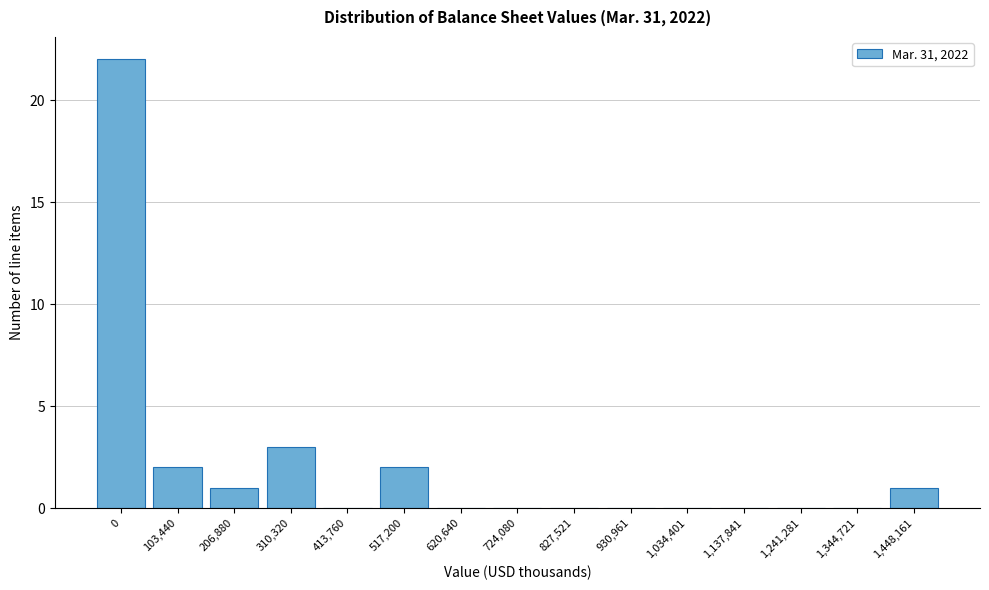

Reading right to left, extract all data points from this chart.

1,448,161=1	1,344,721=0	1,241,281=0	1,137,841=0	1,034,401=0	930,961=0	827,521=0	724,080=0	620,640=0	517,200=2	413,760=0	310,320=3	206,880=1	103,440=2	0=22